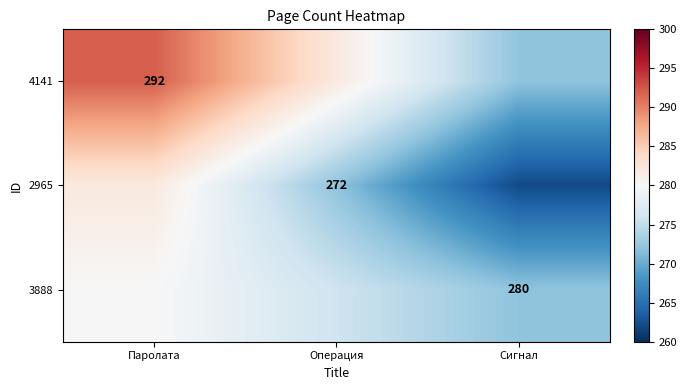

The value of 4141 at Паролата is 481. True or false?

False